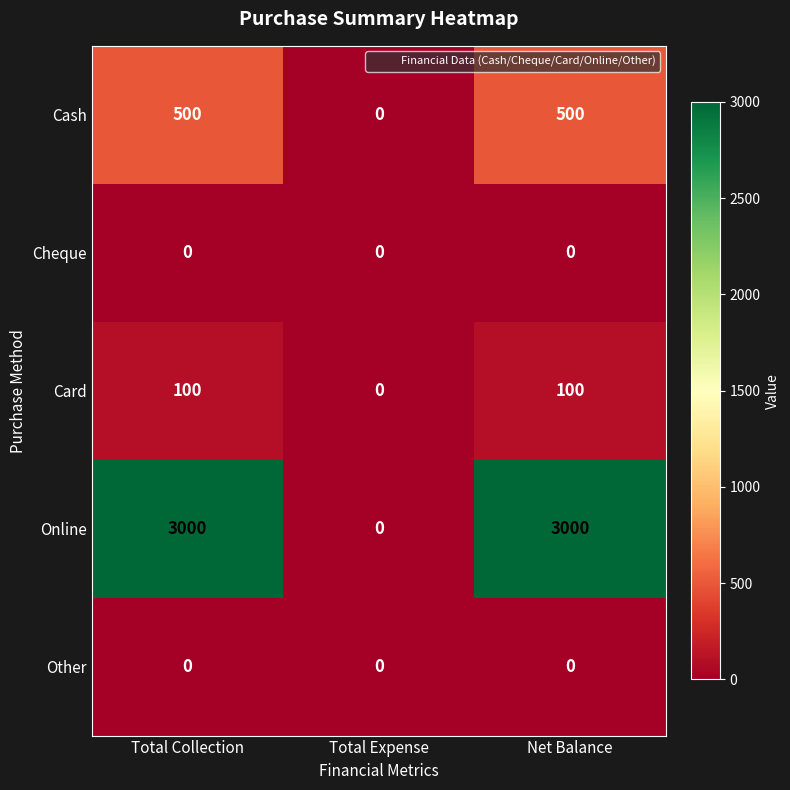

What is the spread (max minus min) of values at Total Collection?

3000